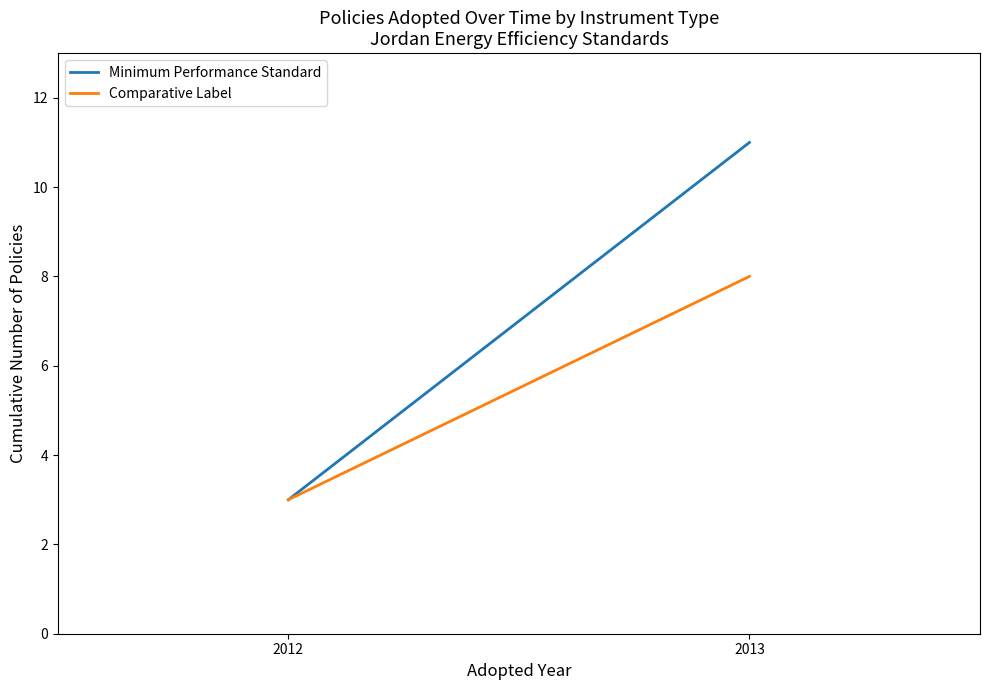

Does the chart have visible grid lines?

No